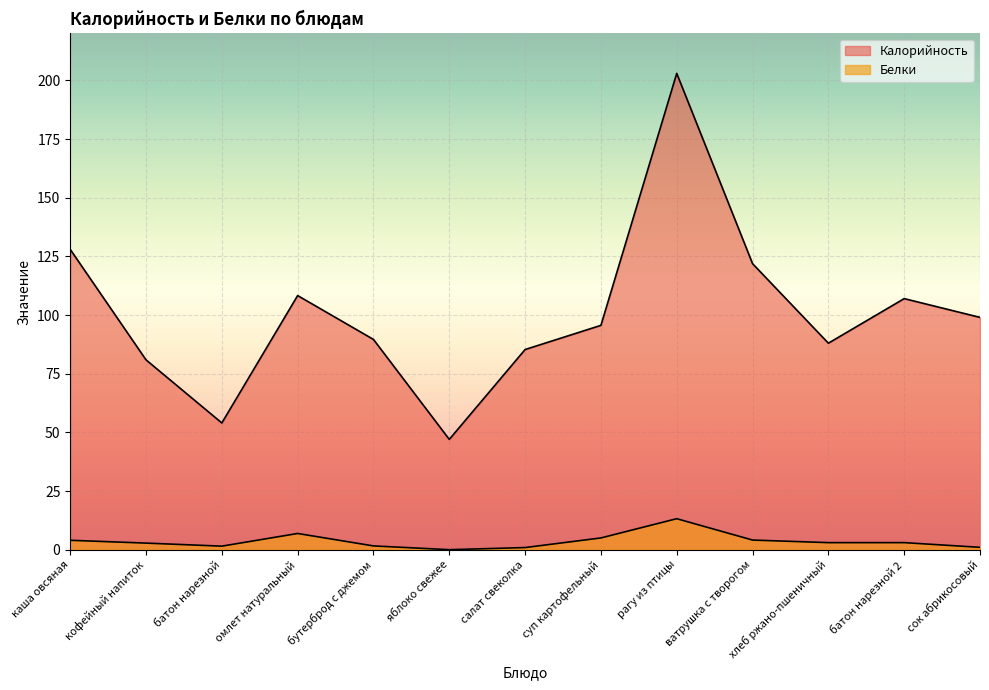

What is the value of the Белки point at the 3rd from the left?

1.5